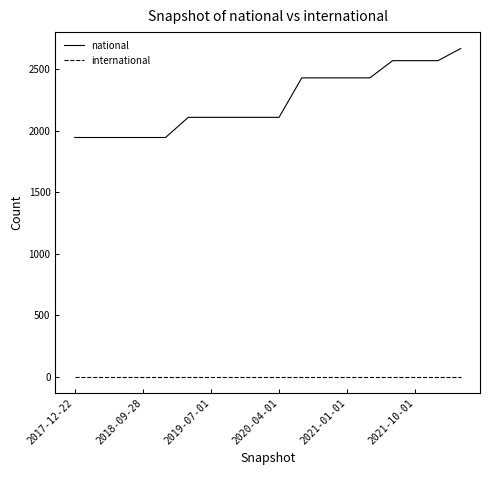

True or false: national and international cross at least once.

False